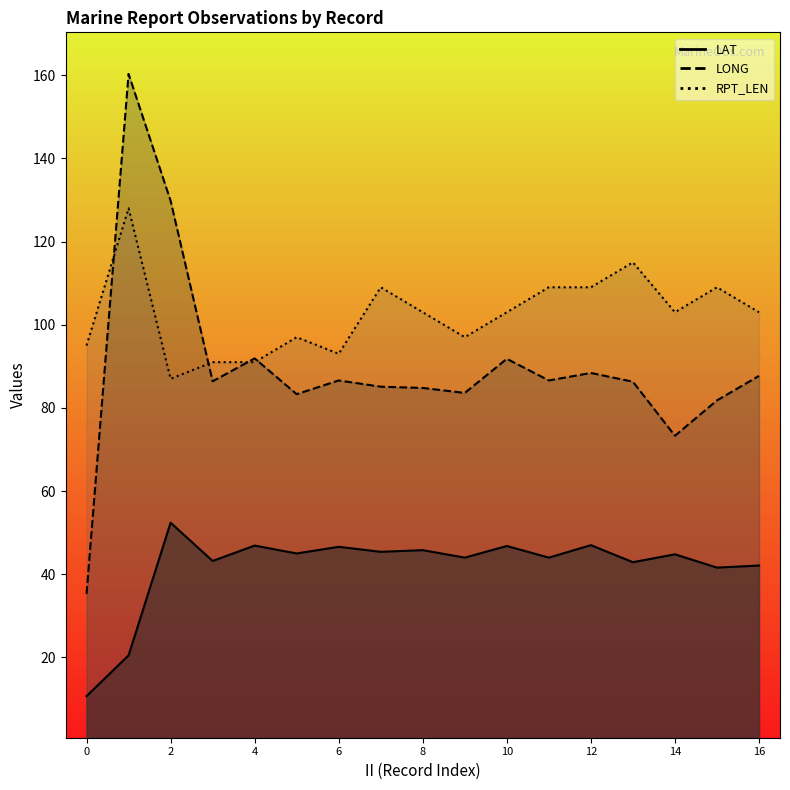

Is it true that LONG equals 50.1 at 6?

False